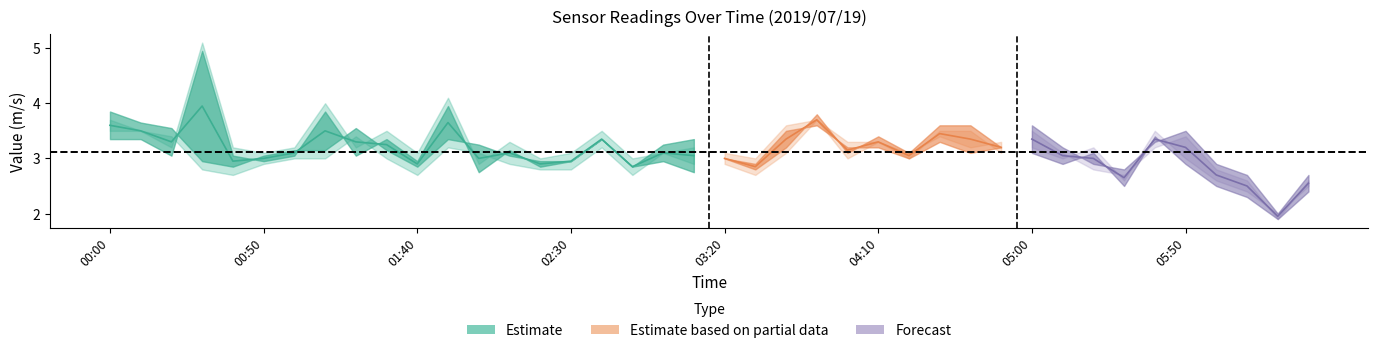

How many categories are shown in the chart?

40